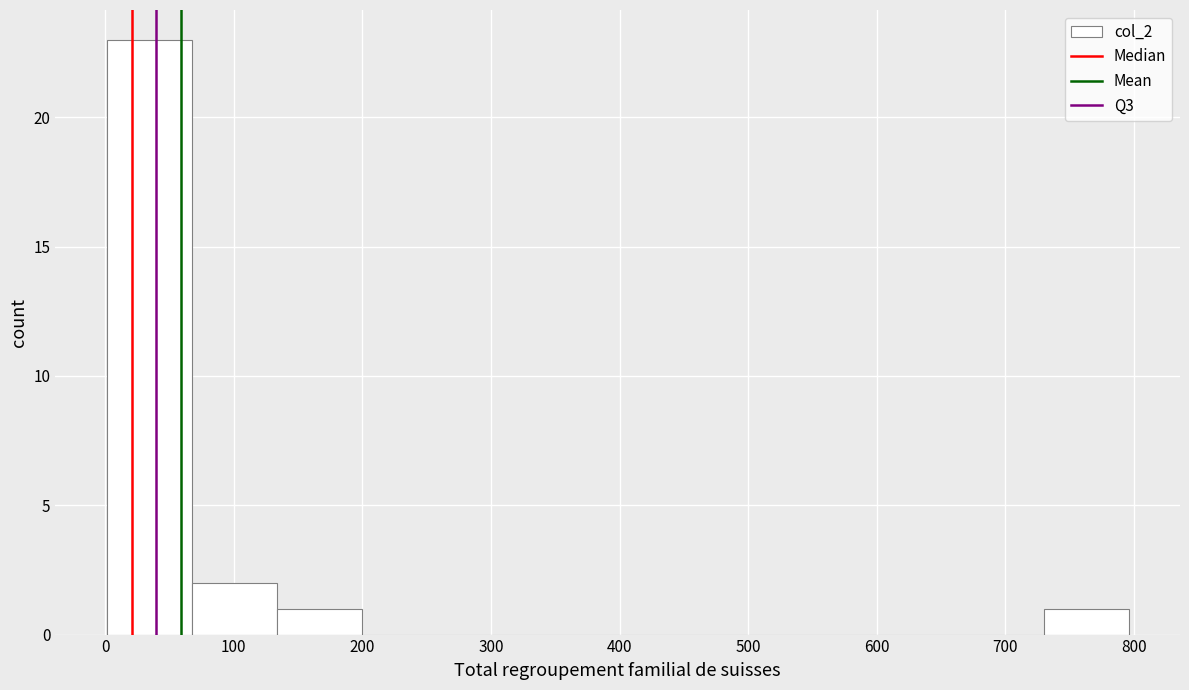

Reading left to right, list every bar in this chart as the range it spans on the x-axis followed by its height. Neither the bar edges nor the heights are printed on the chart, so give them approximately, as read against the axes.

0 to 70: 23
70 to 130: 2
130 to 200: 1
200 to 270: 0
270 to 330: 0
330 to 400: 0
400 to 460: 0
460 to 530: 0
530 to 600: 0
600 to 660: 0
660 to 730: 0
730 to 800: 1